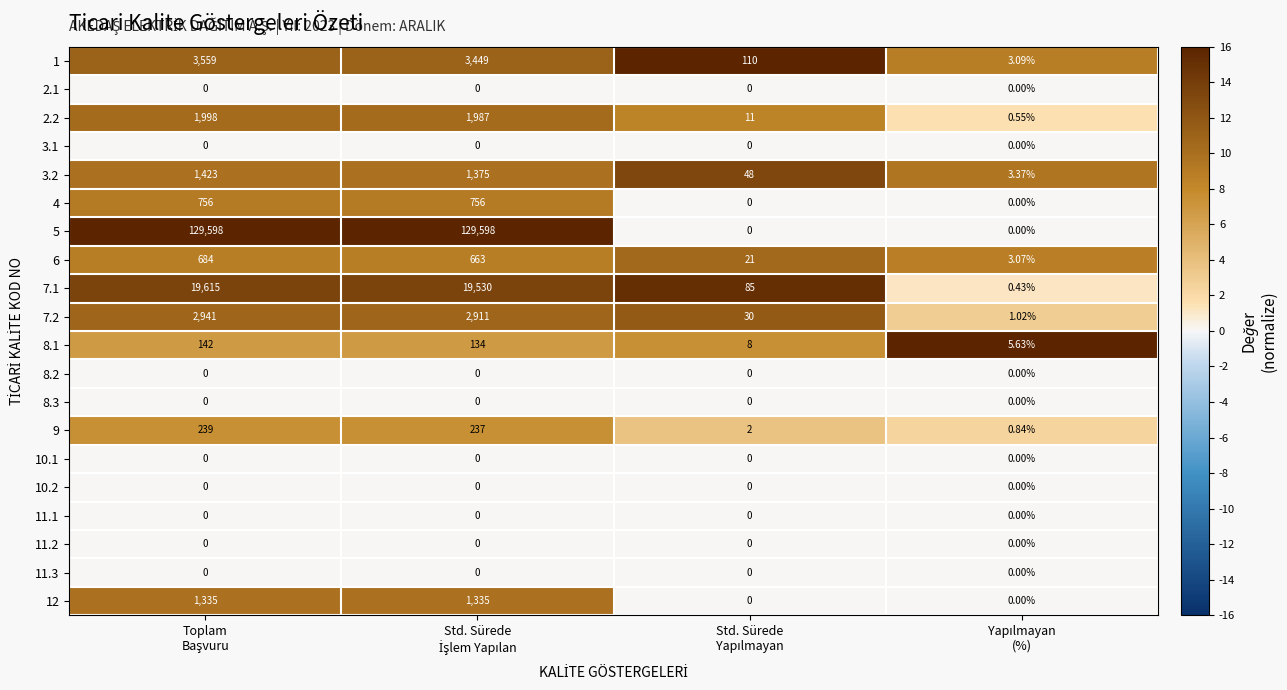

Which series has the largest range (max minus min)?

5